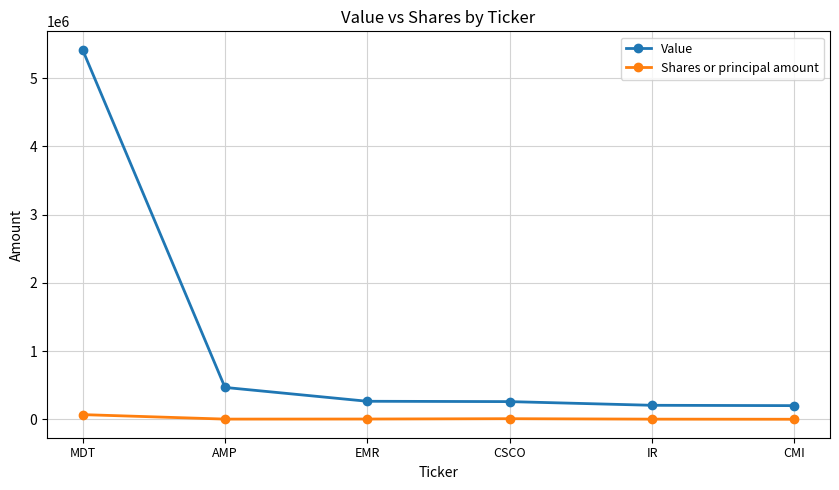

Between MDT and AMP, which series saw the biggest shift?

Value